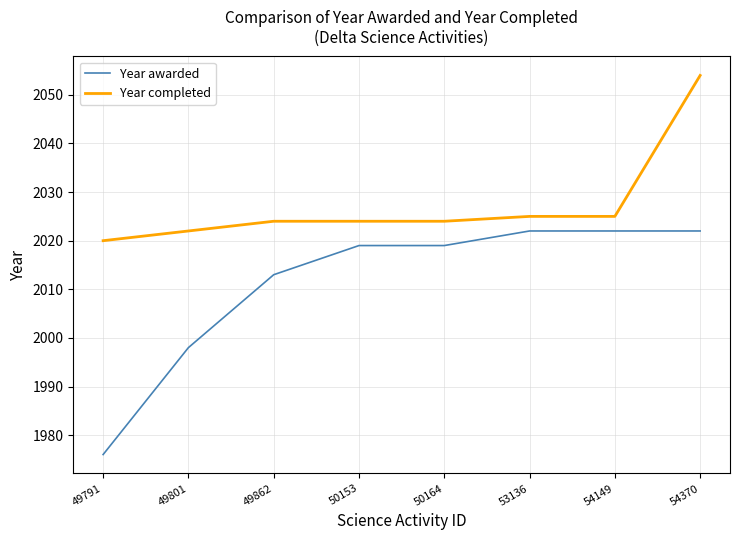

At how many categories does at least one series exceed 1990?

8